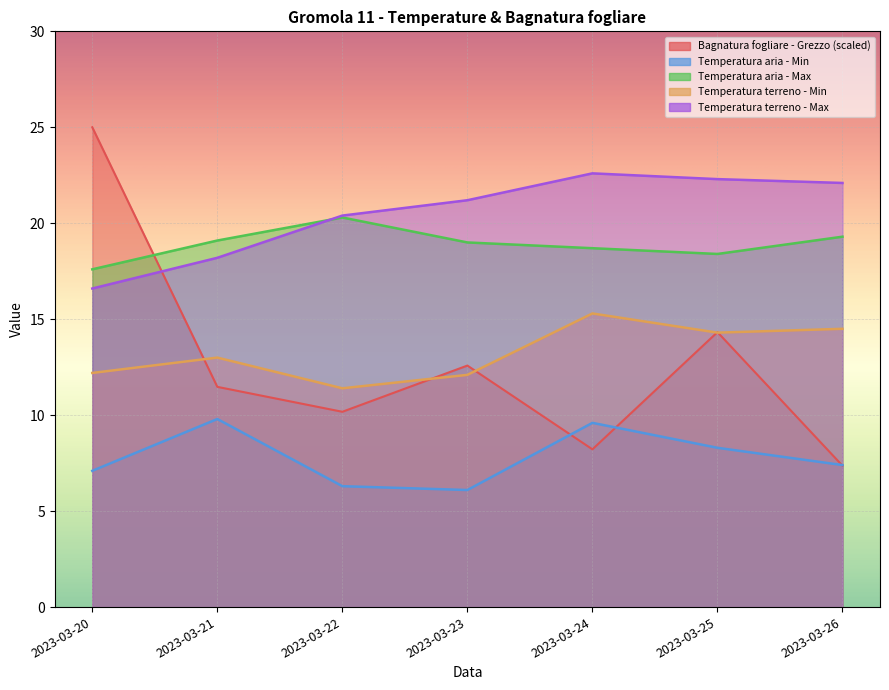

How many interior local peaks does the Temperatura aria - Min series have?

2